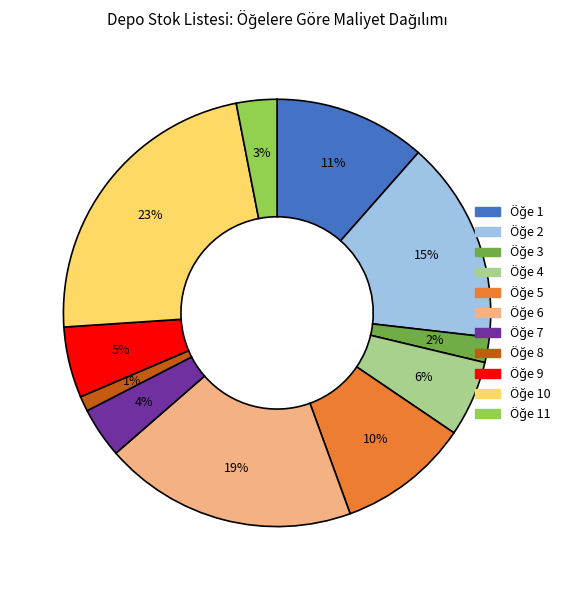

Is there any slice that represents more than half of the pie?

No